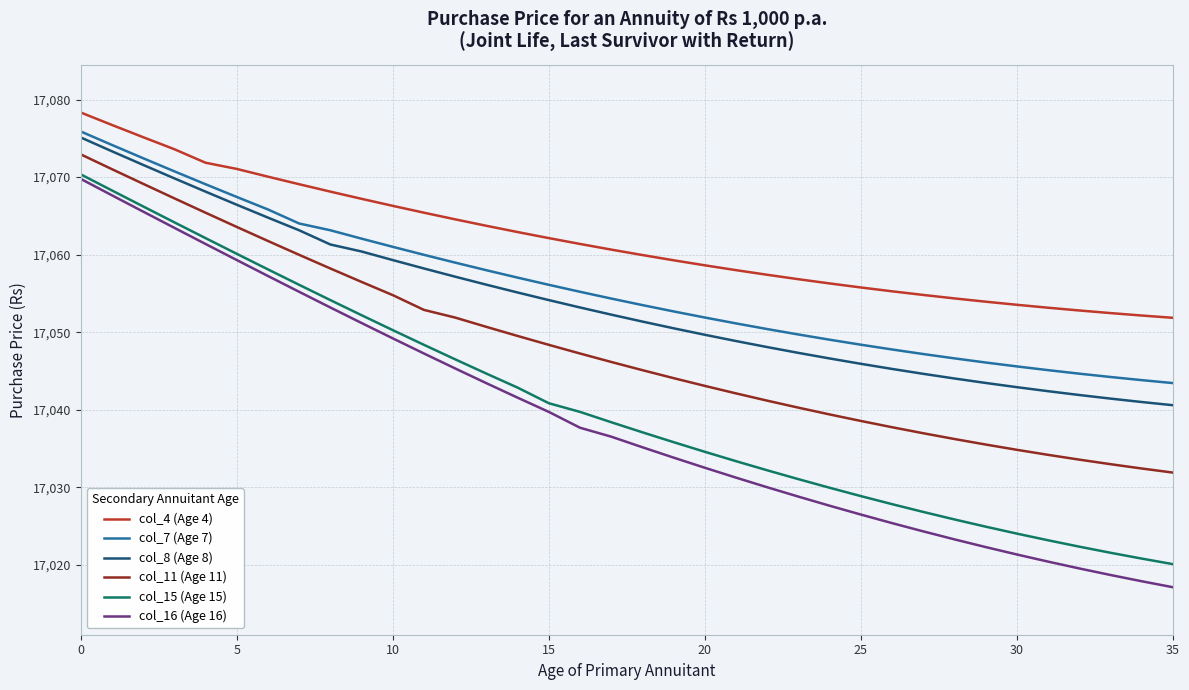

Which series has the widest spread of values?

col_16 (Age 16)